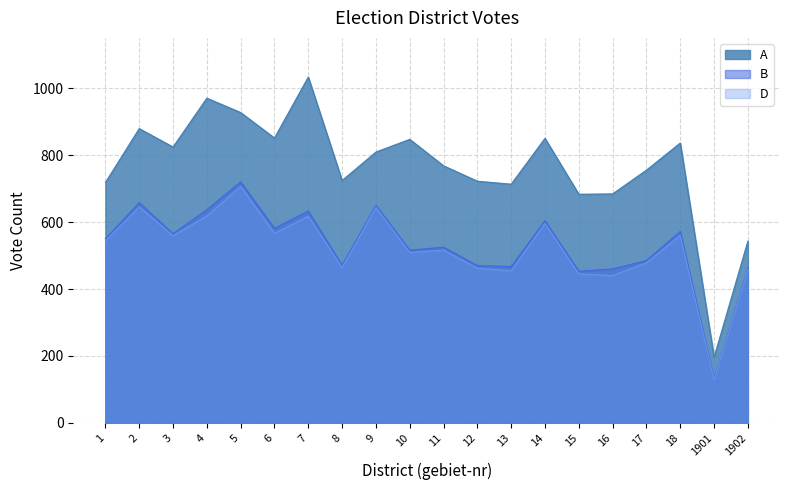

How many values in the B series exceed 550?

9